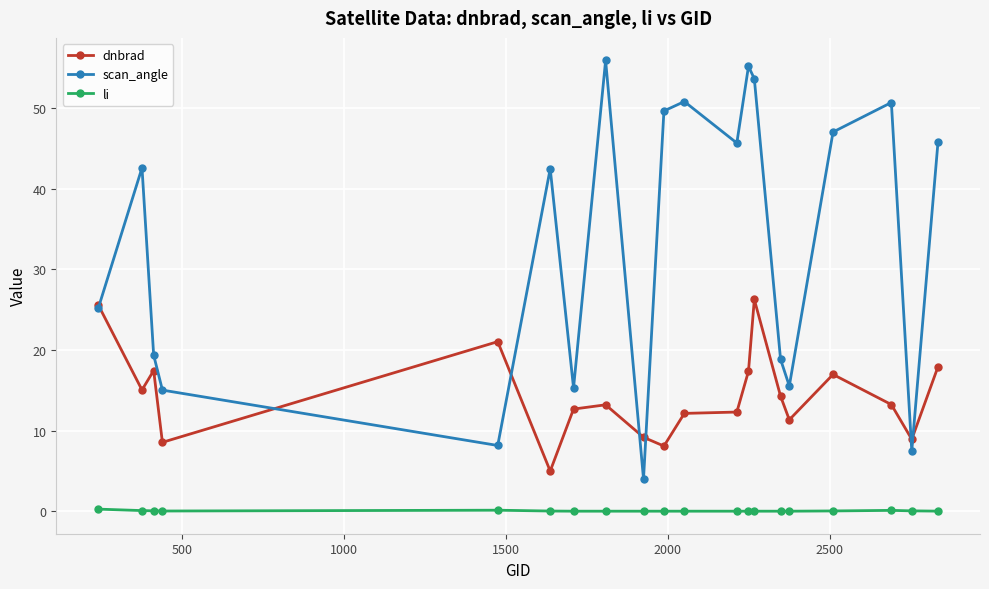

Rank the series by their average value, from highest to lowest.

scan_angle, dnbrad, li